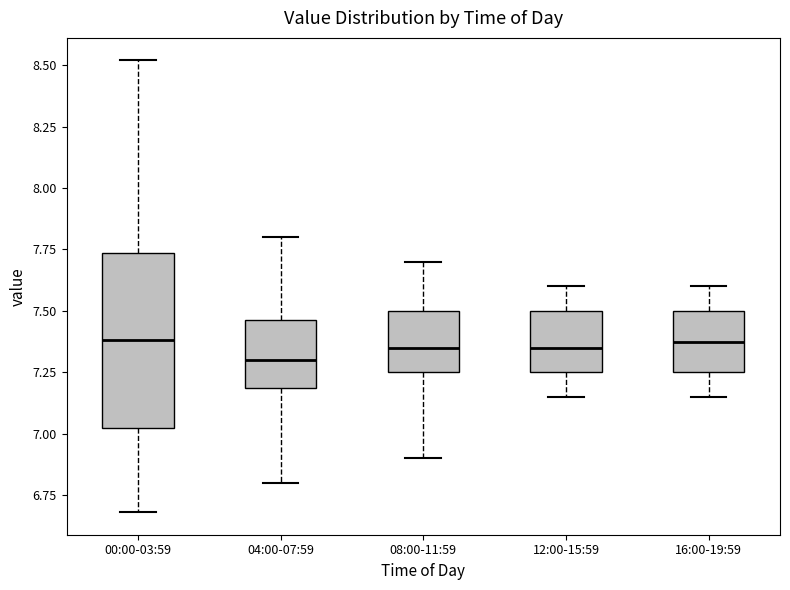

Reading left to right, transcribe this box plot: for each box, give where its median line is, the range the box spans, and where its two whiskers end, as read against the y-axis. The values are not printed on the chart, so give them approximately, as read against the axis.

00:00-03:59: median 7.40, box 7.00 to 7.75, whiskers 6.70 to 8.50
04:00-07:59: median 7.30, box 7.20 to 7.45, whiskers 6.80 to 7.80
08:00-11:59: median 7.35, box 7.25 to 7.50, whiskers 6.90 to 7.70
12:00-15:59: median 7.35, box 7.25 to 7.50, whiskers 7.15 to 7.60
16:00-19:59: median 7.40, box 7.25 to 7.50, whiskers 7.15 to 7.60